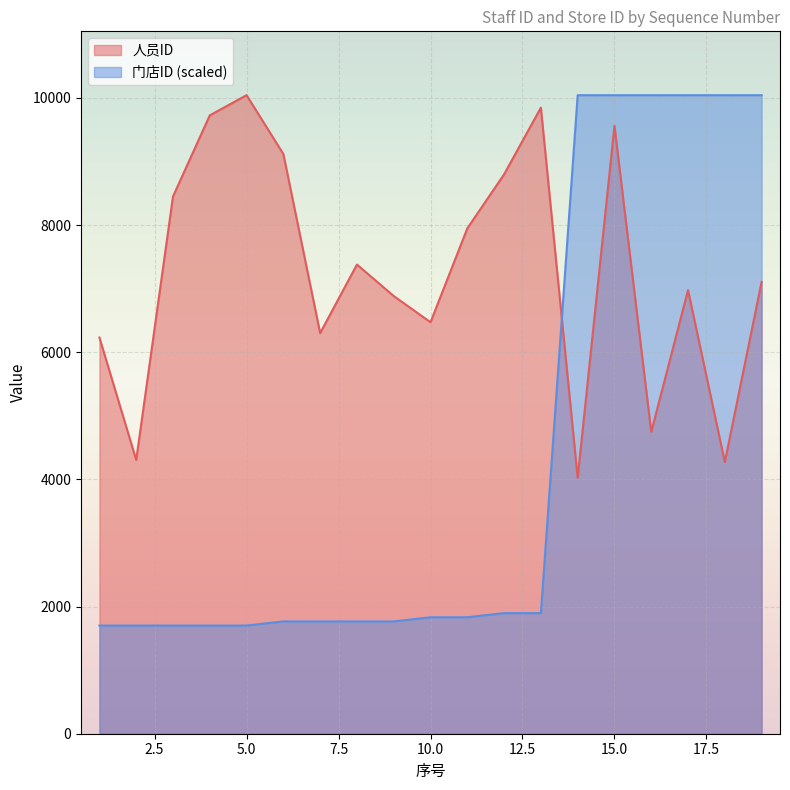

At how many categories does at least one series exceed 7071?

14